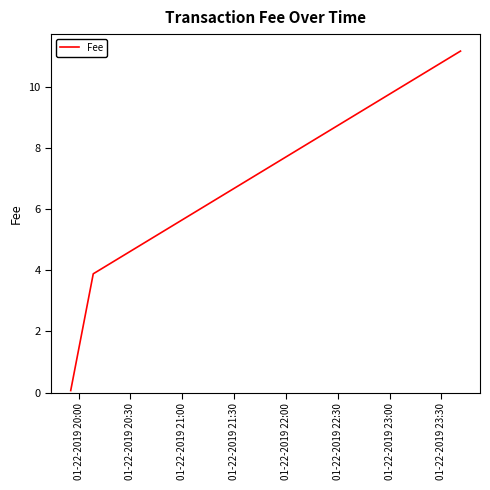

What is the smallest value displayed?

0.1